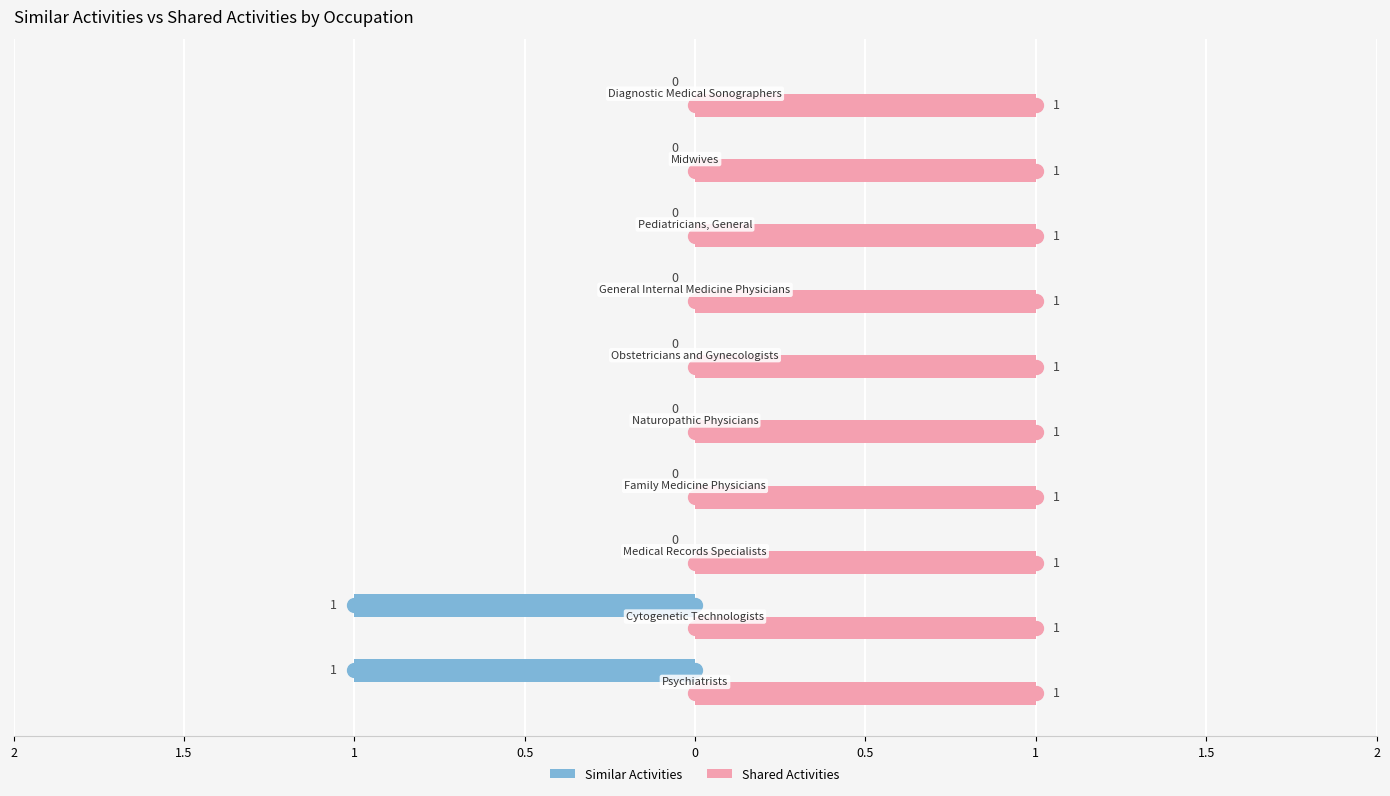

At how many categories does at least one series exceed 0?

10